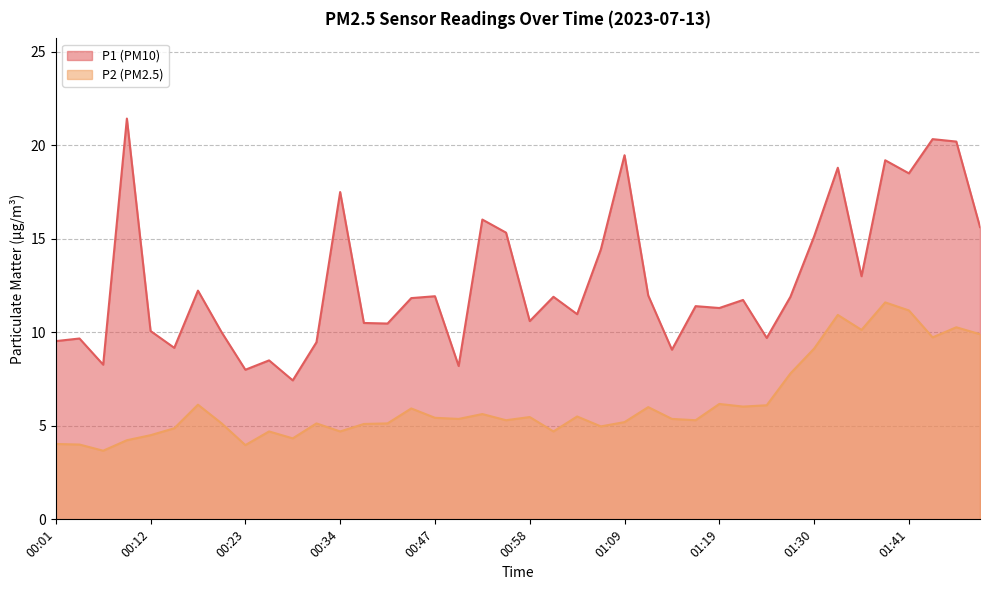

What position from the right is 01:33?

7